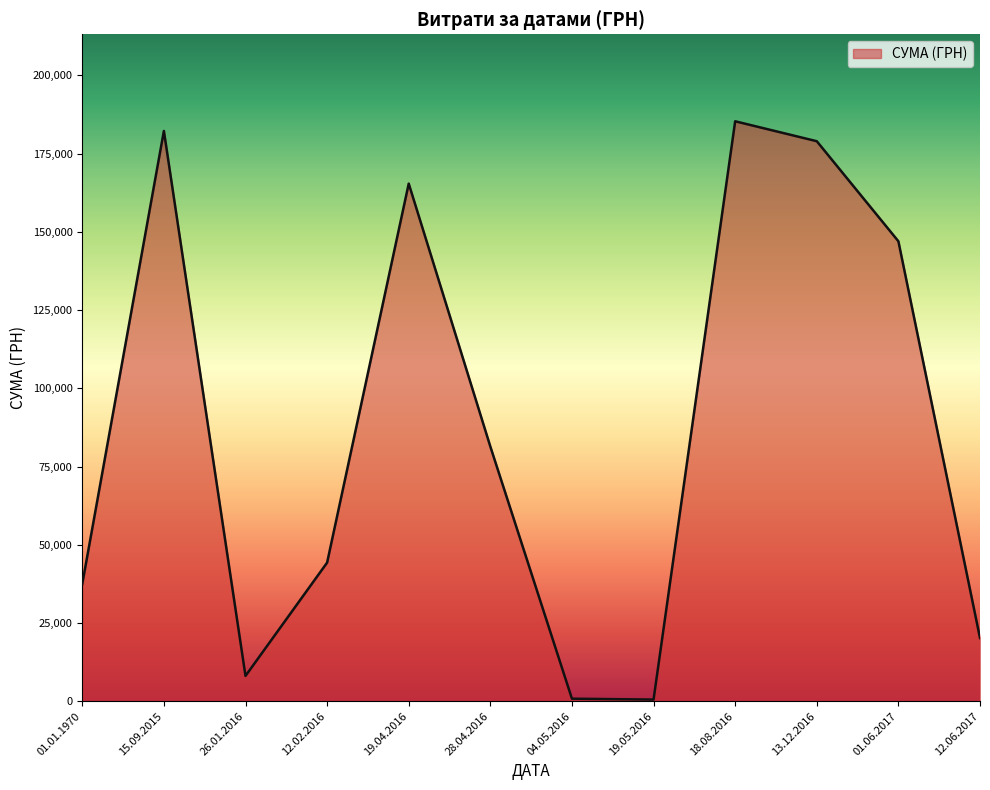

Count the number of categories in the chart.

12